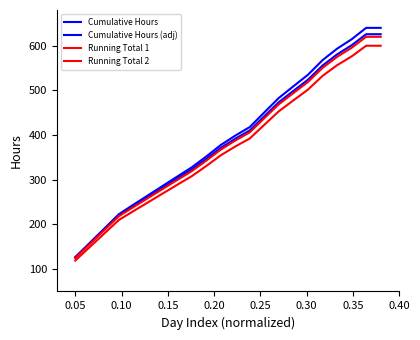

Does the chart display data point markers on the line(s)?

No